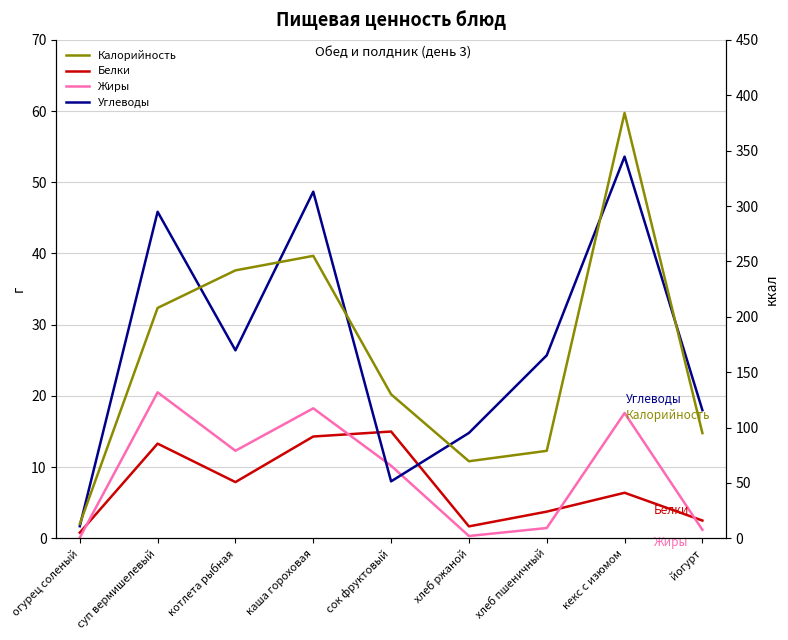

What is the spread (max minus min) of values at суп вермишелевый?

194.7